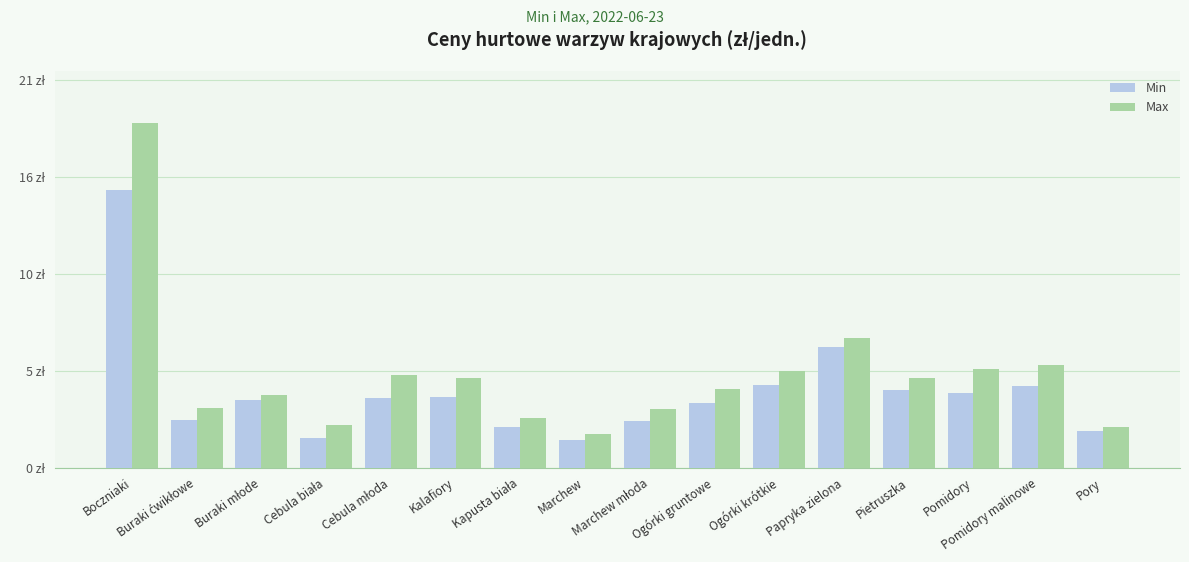

What is the difference between the maximum and minimum values in the Max series?

16.9